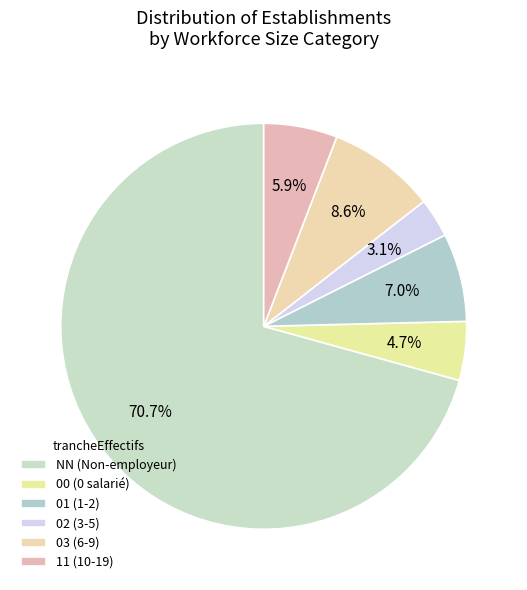

Is it true that 03 is 1% of the pie?

False